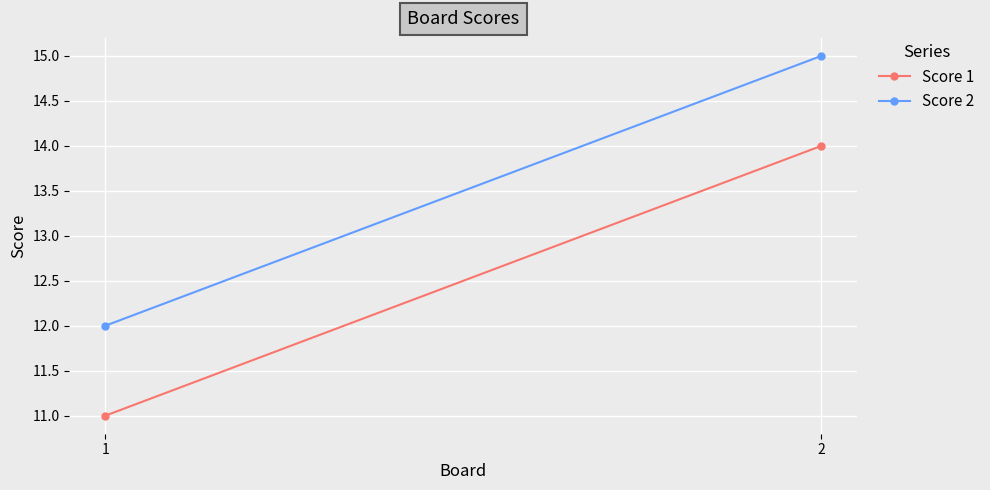

Is the value of Score 2 at 1 greater than the value of Score 1 at 2?

No